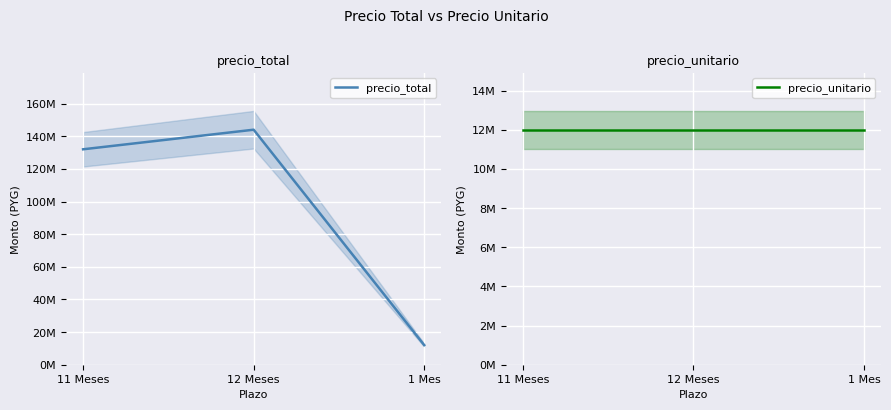

Where is precio_unitario nearest to the value 12000000?

11 Meses